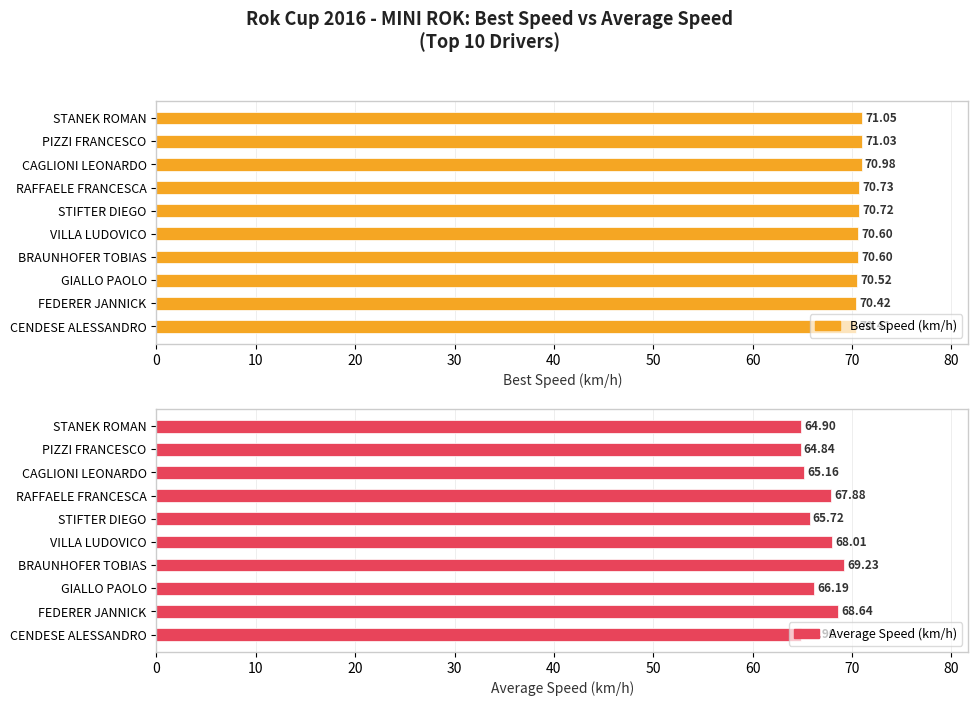

Rank the series at FEDERER JANNICK from highest to lowest value.

Best Speed (km/h), Average Speed (km/h)